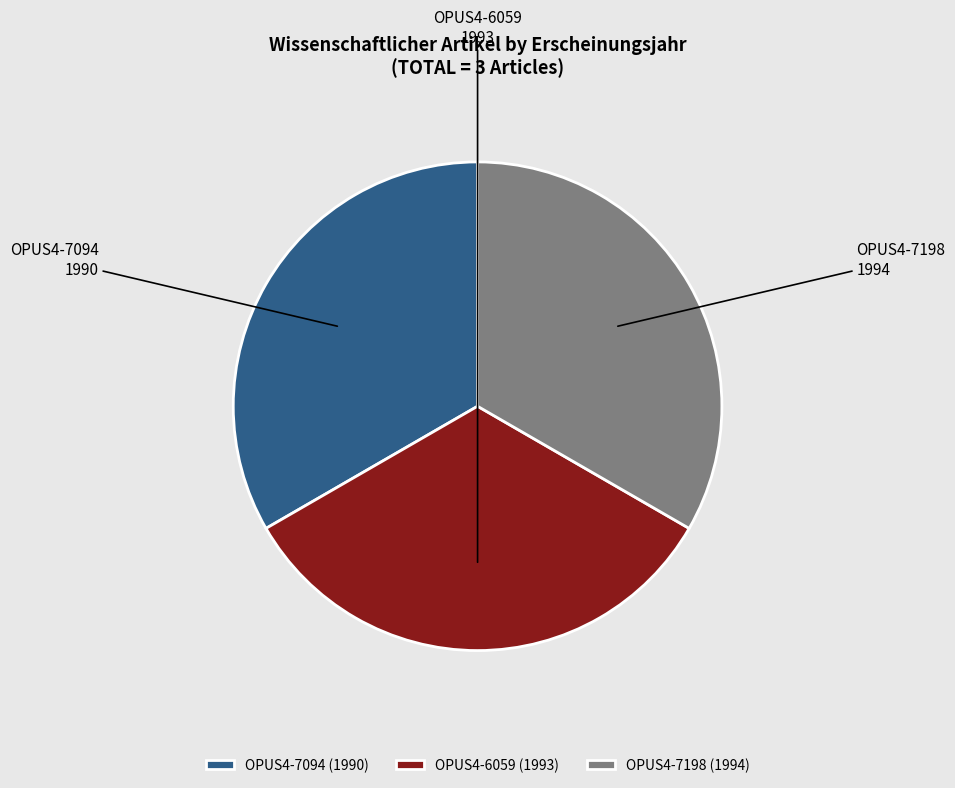

Is it true that OPUS4-7094 is 33% of the pie?

True